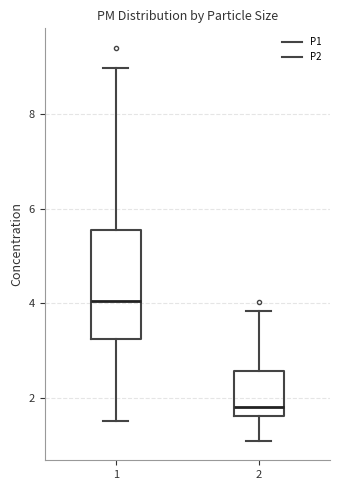

Reading left to right, read every box against the y-axis: the position of its median line, the range the box covers, and the ends of its whiskers. The values are not printed on the chart, so give them approximately, as read against the axis.

1: median 4.0, box 3.2 to 5.6, whiskers 1.6 to 9.0
2: median 1.8, box 1.6 to 2.6, whiskers 1.2 to 3.8